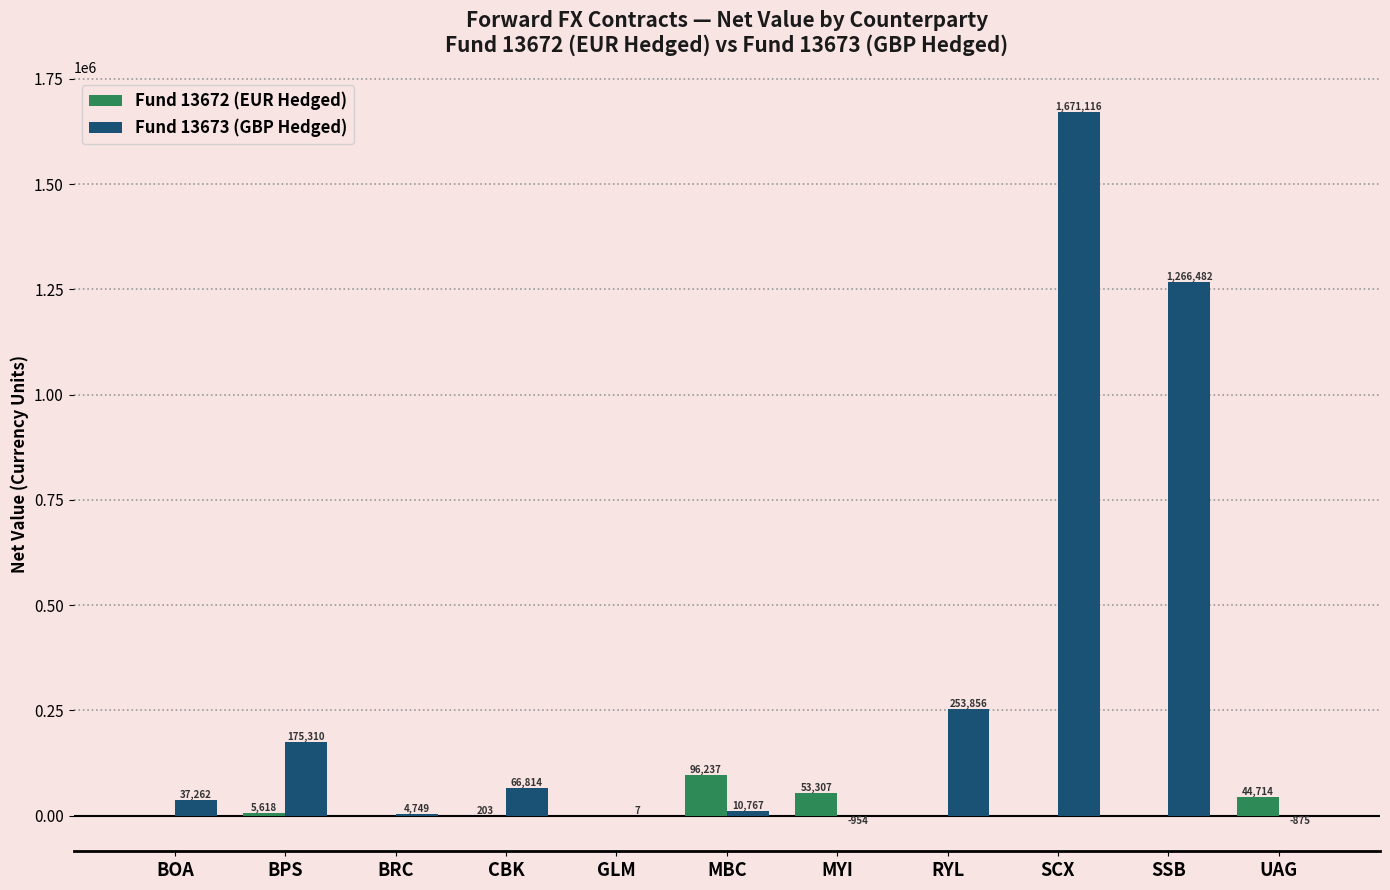

How many values in the Fund 13672 (EUR Hedged) series exceed 0?

5